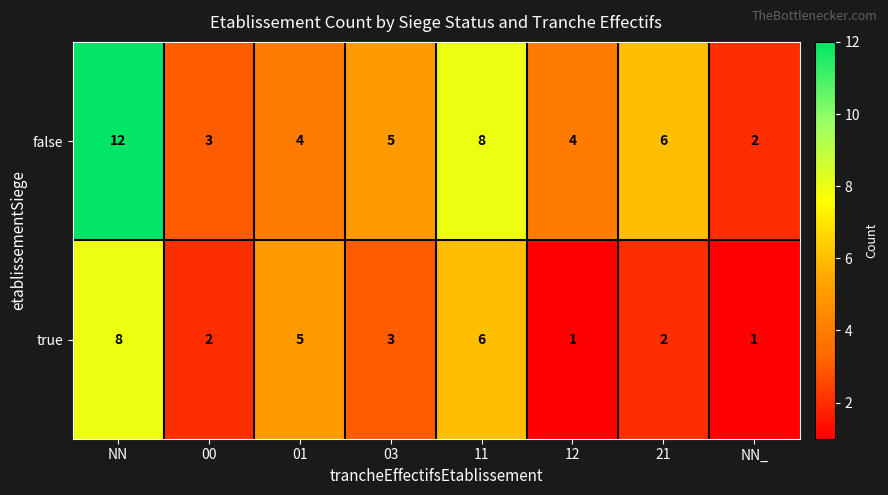

Which series has the largest range (max minus min)?

false